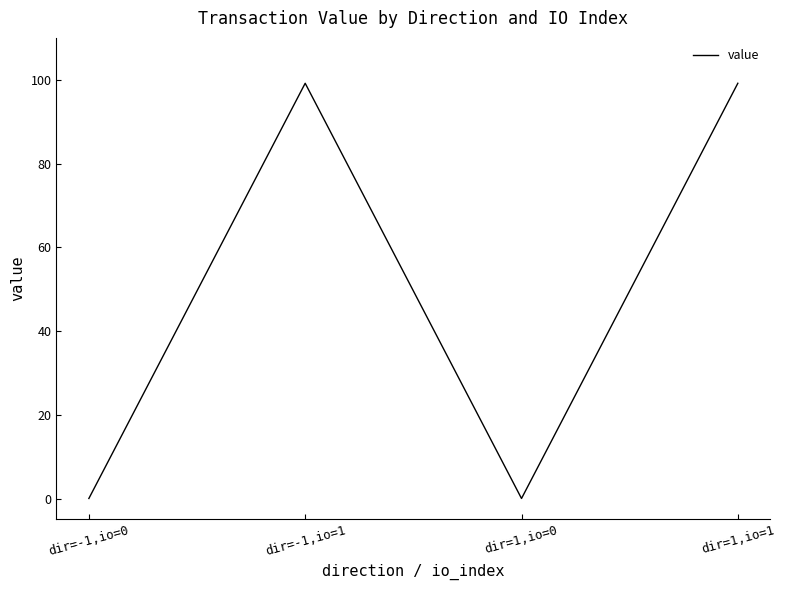

Does the chart display data point markers on the line(s)?

No